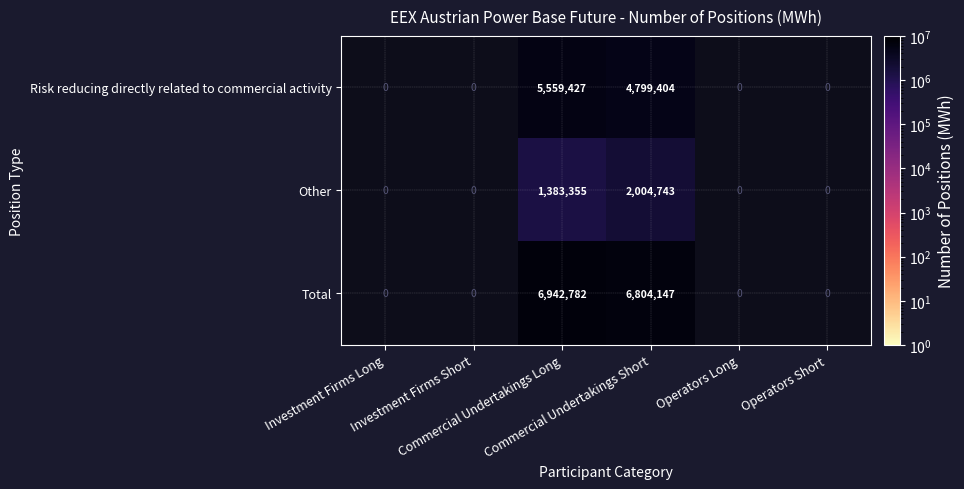

The value of Total at Commercial Undertakings Long is 6942782.0. True or false?

True